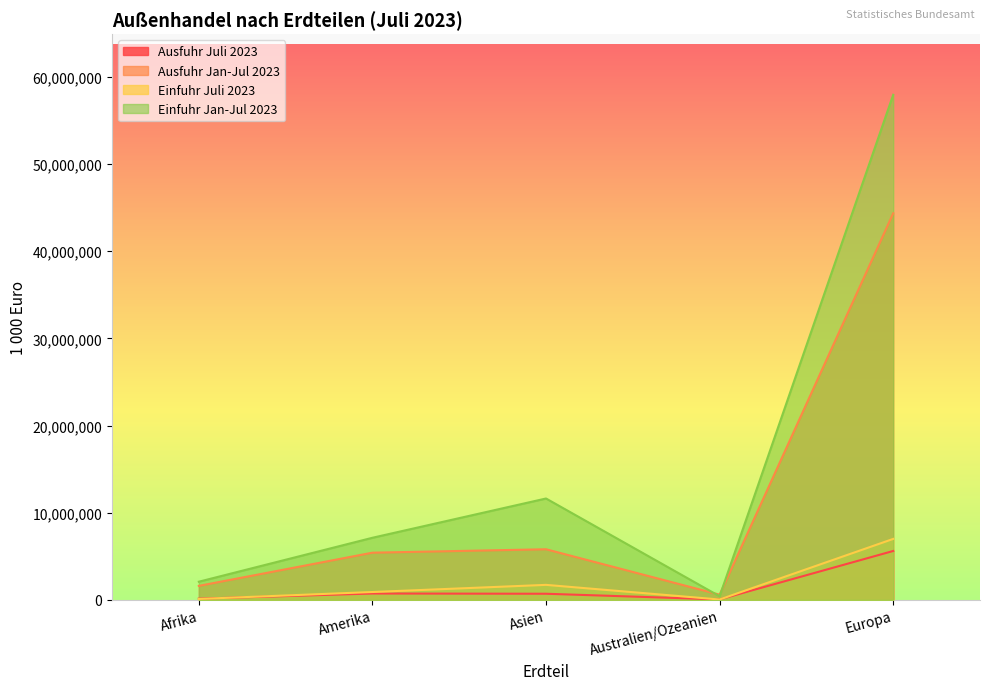

How many lines are shown in the chart?

4